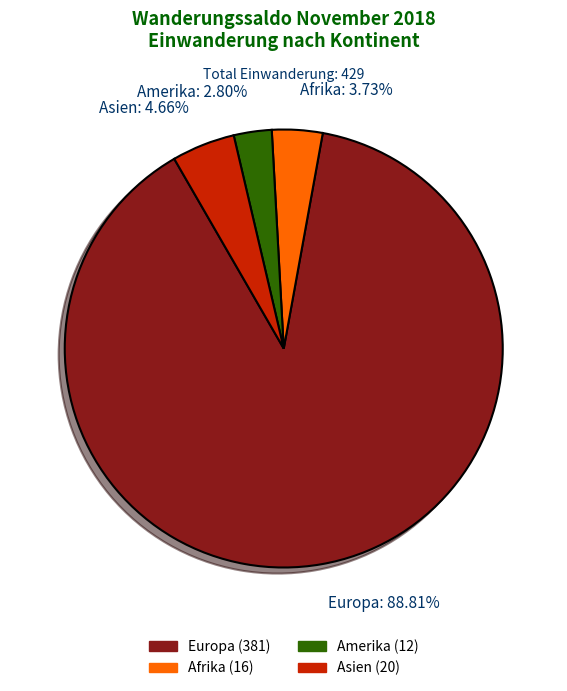

Count the number of slices in the pie.

4